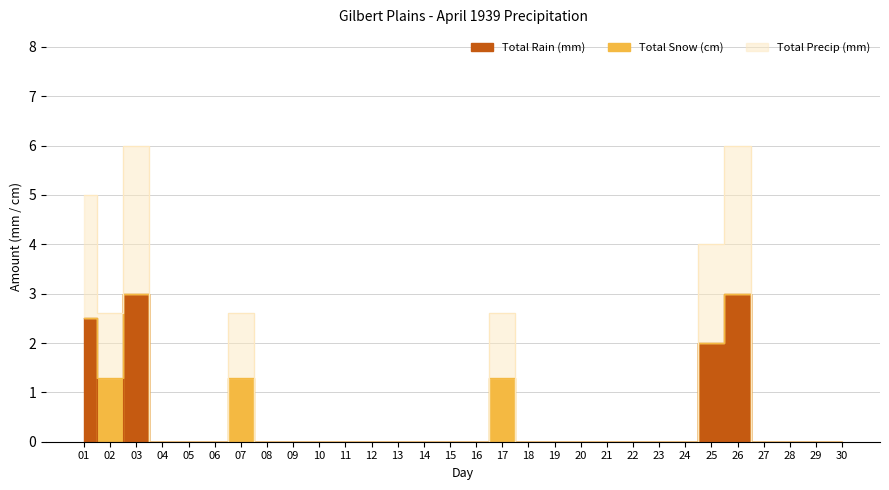

The value of Total Precip (mm) at 26 is 1.6. True or false?

False